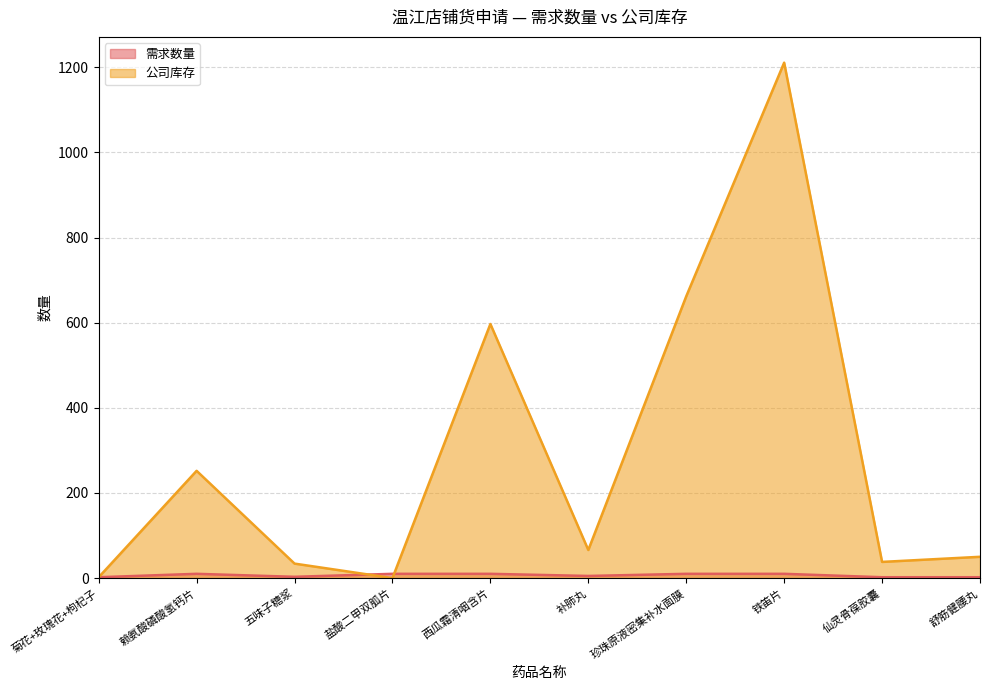

Which series has the widest spread of values?

公司库存